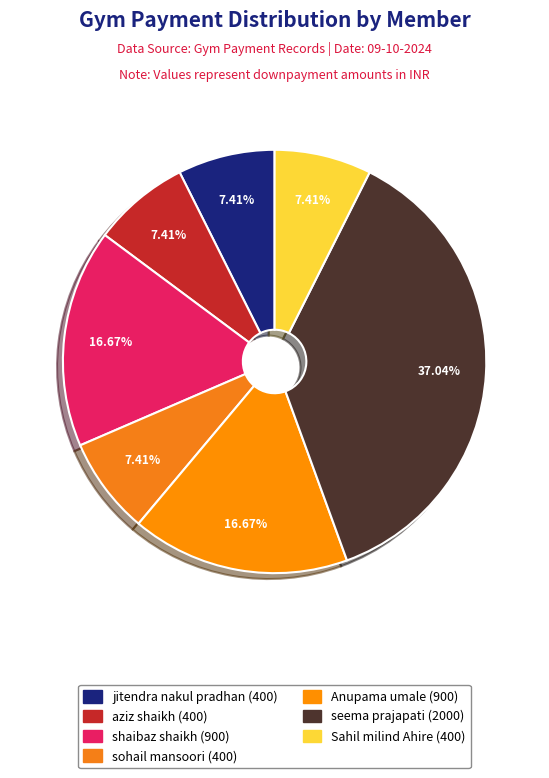

Which category has the biggest portion of the pie?

seema prajapati (YDL-17081779)